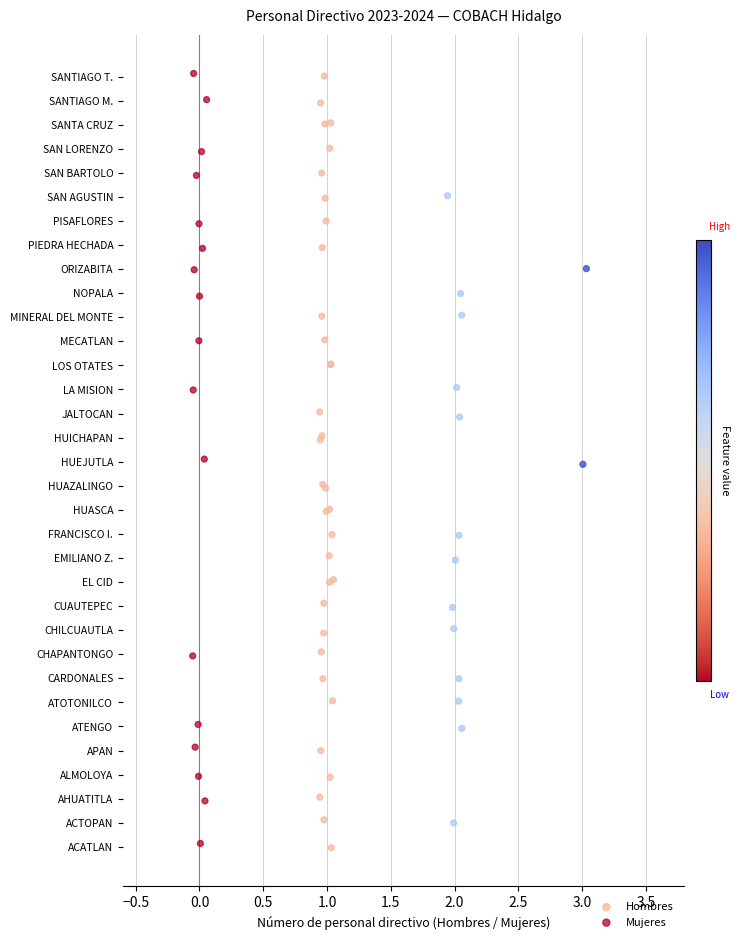

What are all the series names shown in the legend?

Hombres, Mujeres